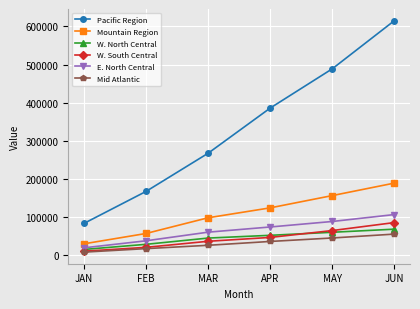

List the series in order of their peak value, lowest first.

Mid Atlantic, W. North Central, W. South Central, E. North Central, Mountain Region, Pacific Region